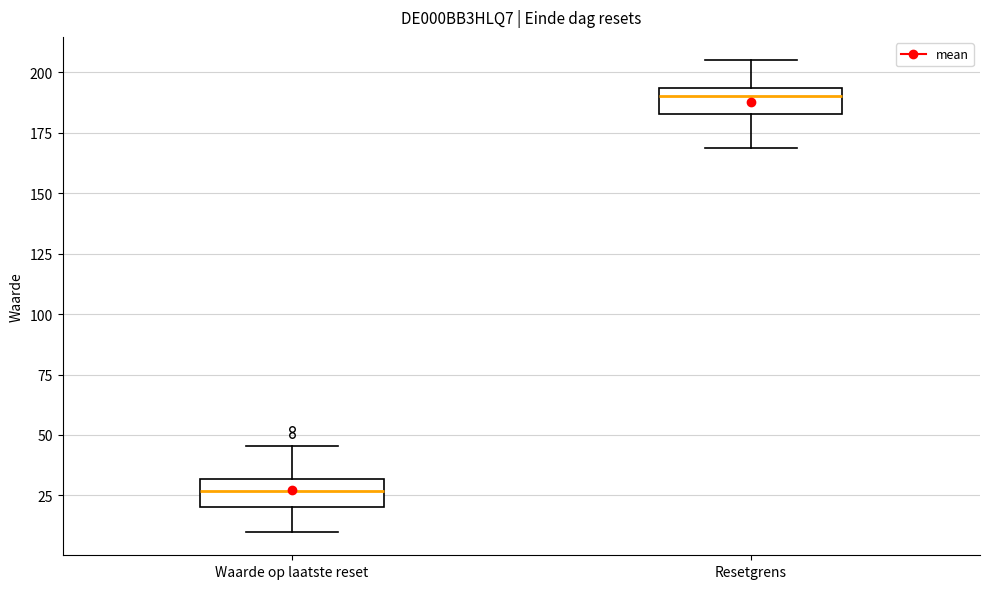

Reading left to right, read every box against the y-axis: the position of its median line, the range the box covers, and the ends of its whiskers. The values are not printed on the chart, so give them approximately, as read against the axis.

Waarde op laatste reset: median 25, box 20 to 30, whiskers 10 to 45
Resetgrens: median 190, box 185 to 195, whiskers 170 to 205